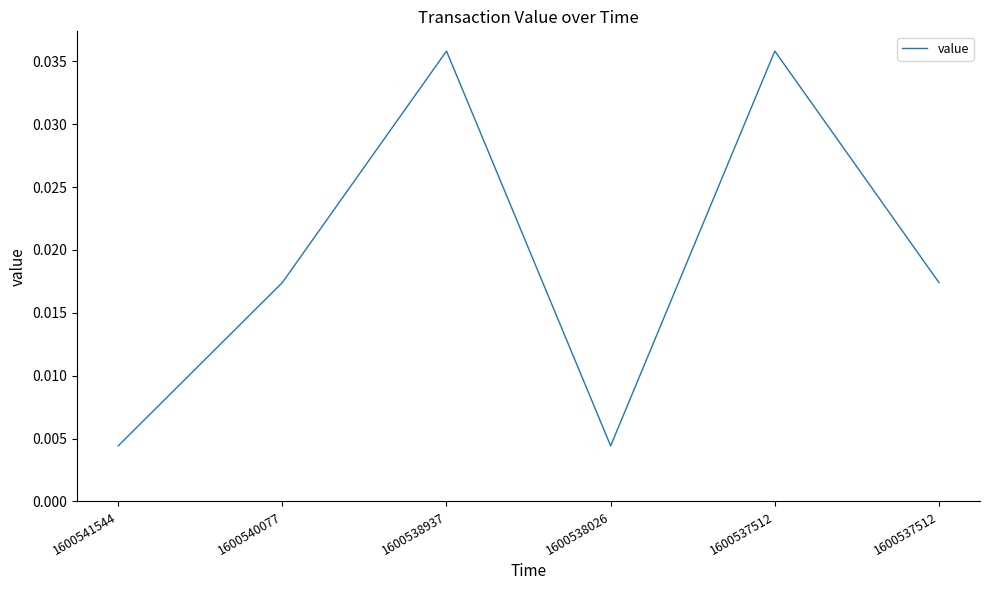

True or false: the data shows 0.0 at 1600538026.

True